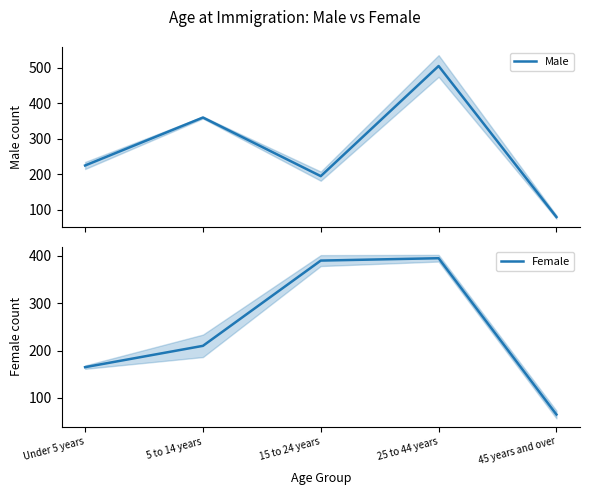

Which label corresponds to the largest value in the chart?

25 to 44 years